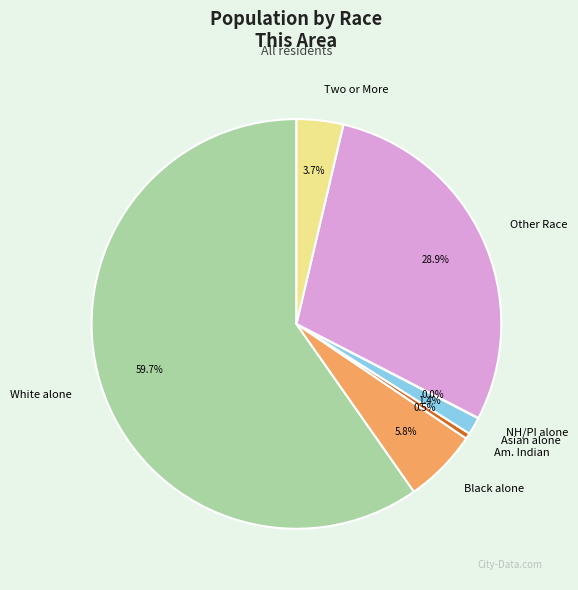

Which category has the biggest portion of the pie?

White alone